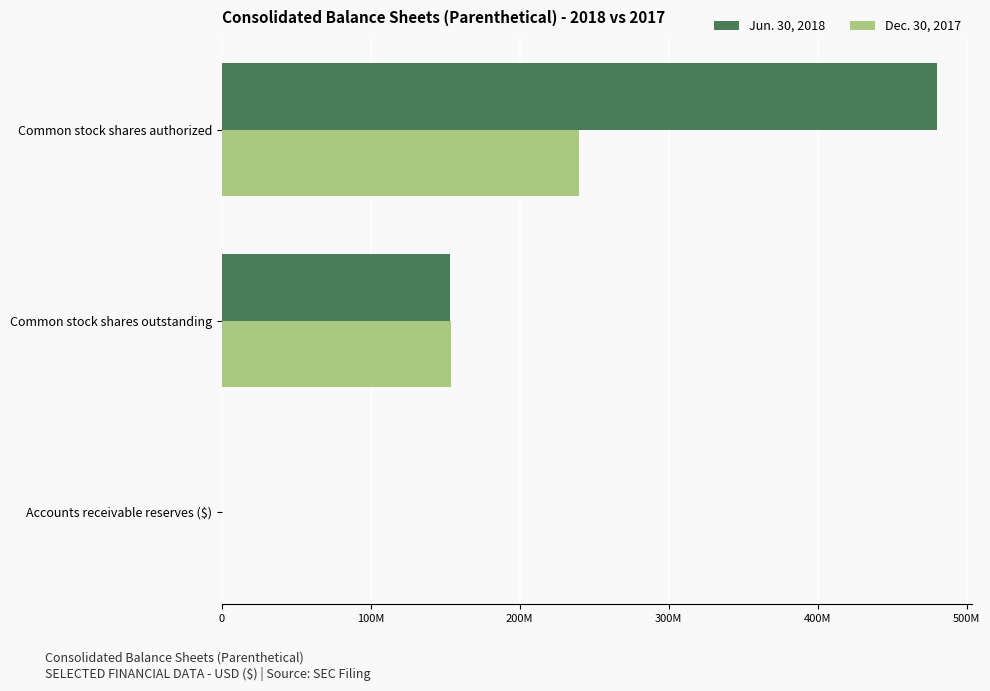

At which category is the sum across all series the highest?

Common stock shares authorized